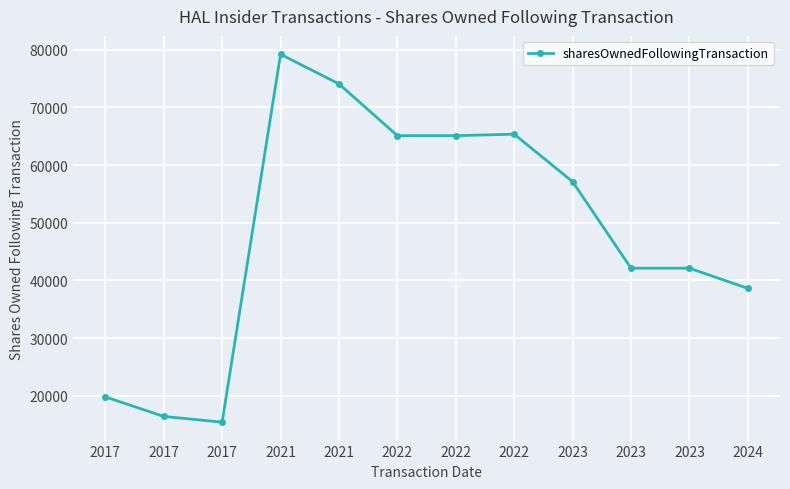

At which category does the chart reach its minimum across all series?

2017